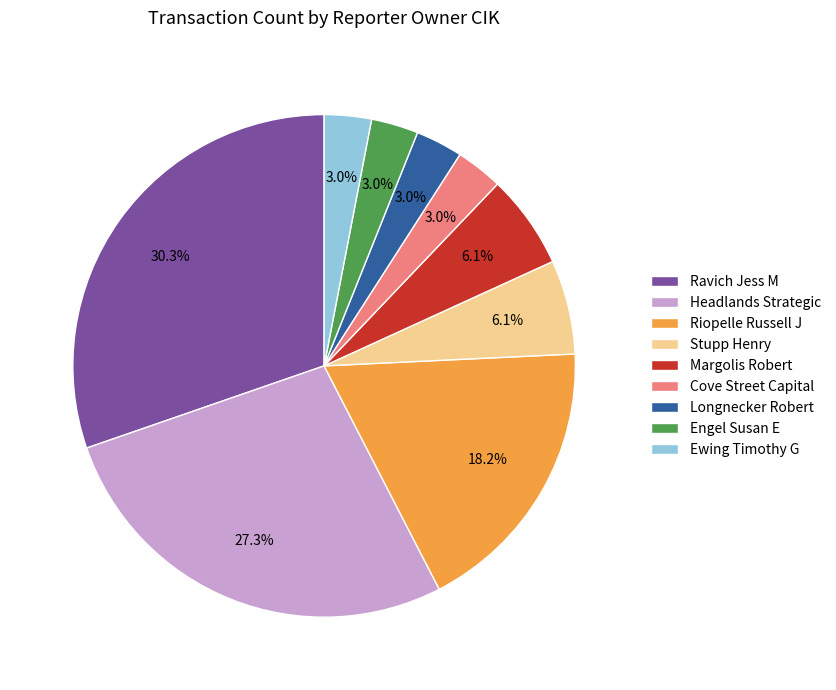

Combined, what portion of the pie is Cove Street Capital and Ravich Jess M?

33.3%